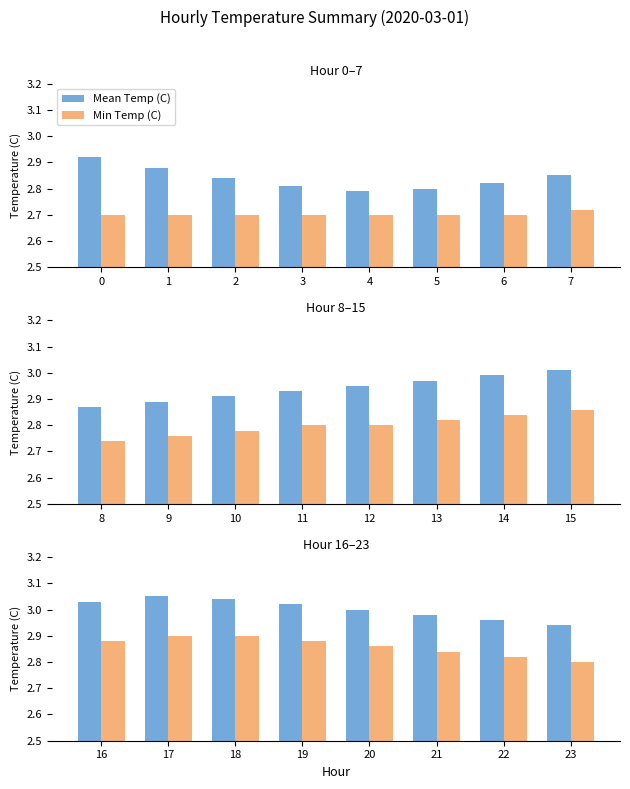

How many distinct data groups are displayed?

2